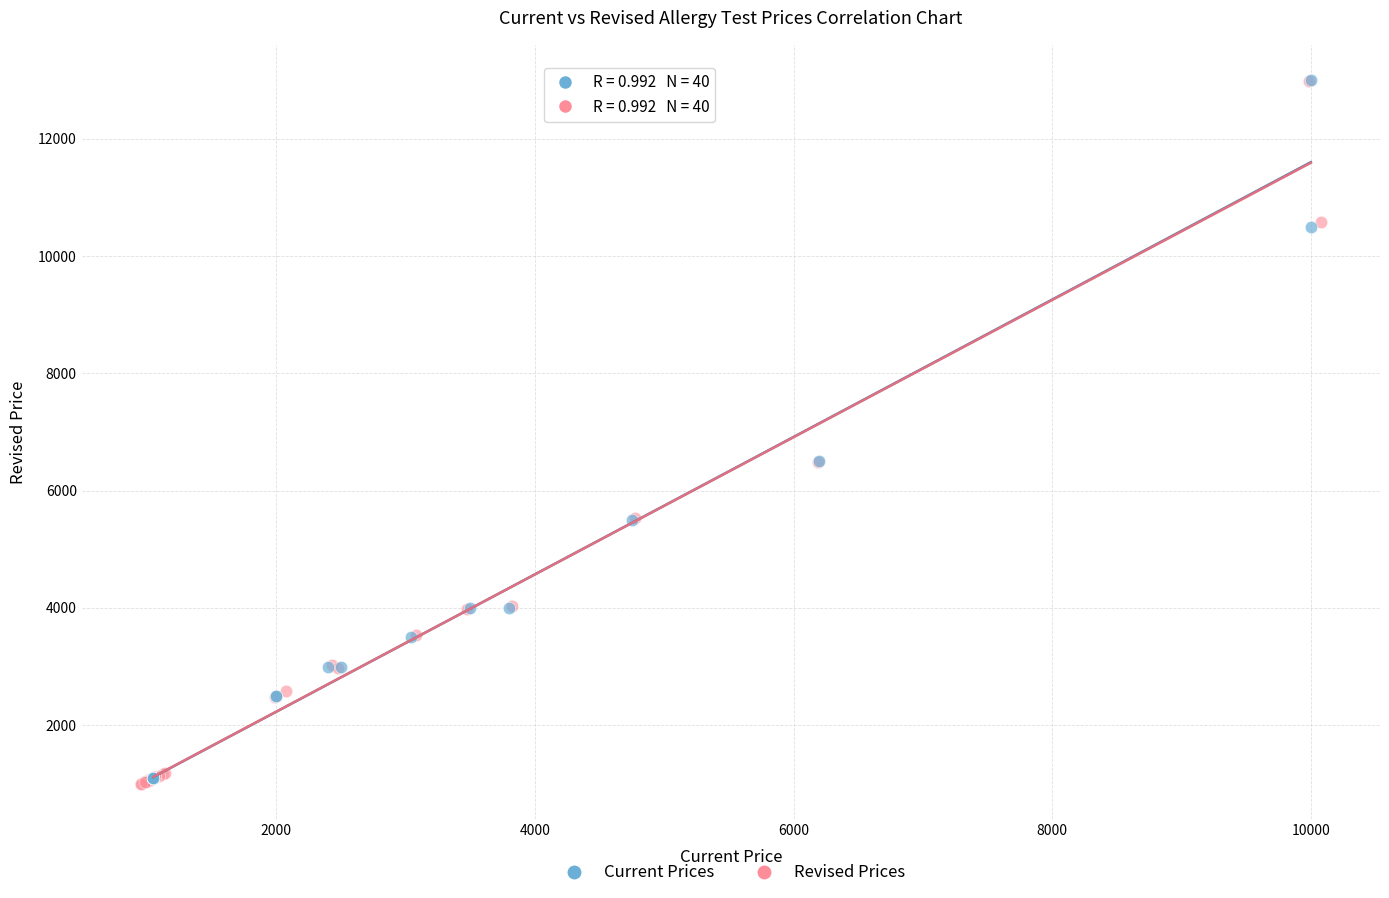

Which series has the widest spread of Y values?

Revised Prices